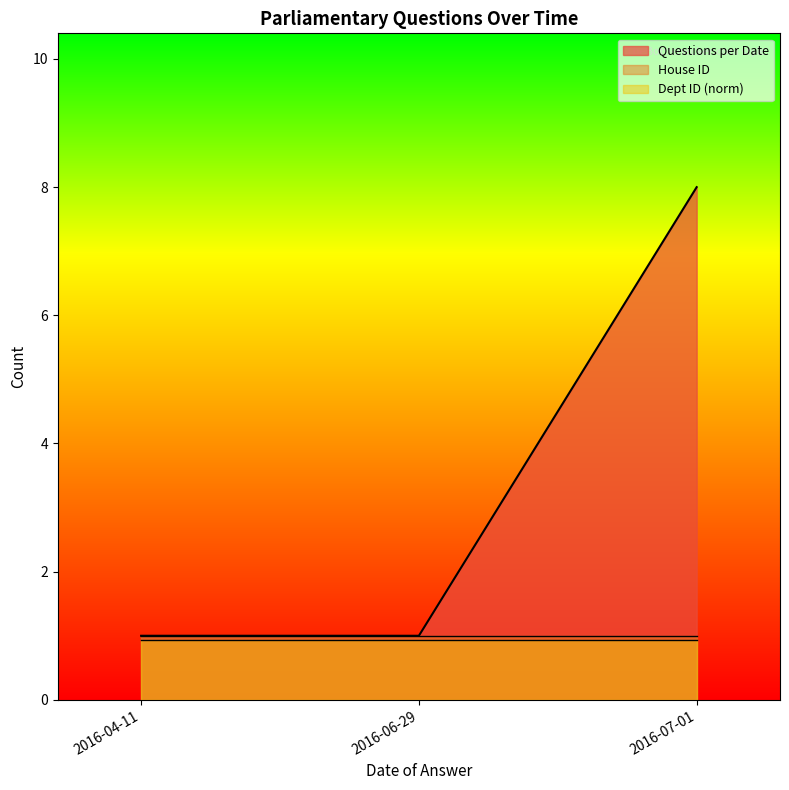

What position from the left is 2016-06-29?

2